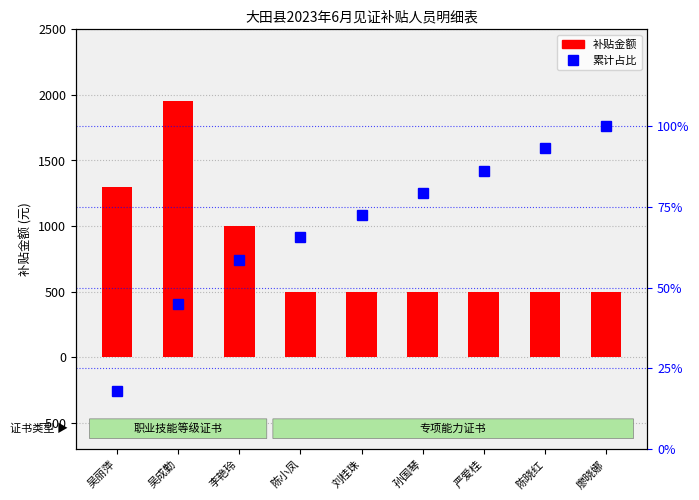

Reading right to left, list all the values displayed in this chart.

补贴金额: 500.0	500.0	500.0	500.0	500.0	500.0	1000.0	1950.0	1300.0
累计占比: 100.0	93.1	86.2	79.3	72.4	65.5	58.6	44.8	17.9